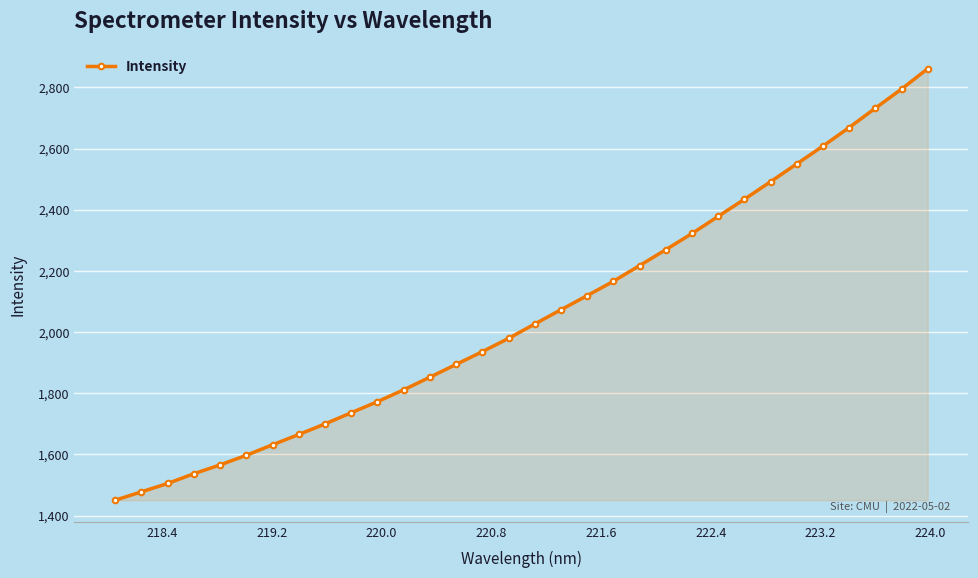

What is the value of the 29th point from the left?

2668.7